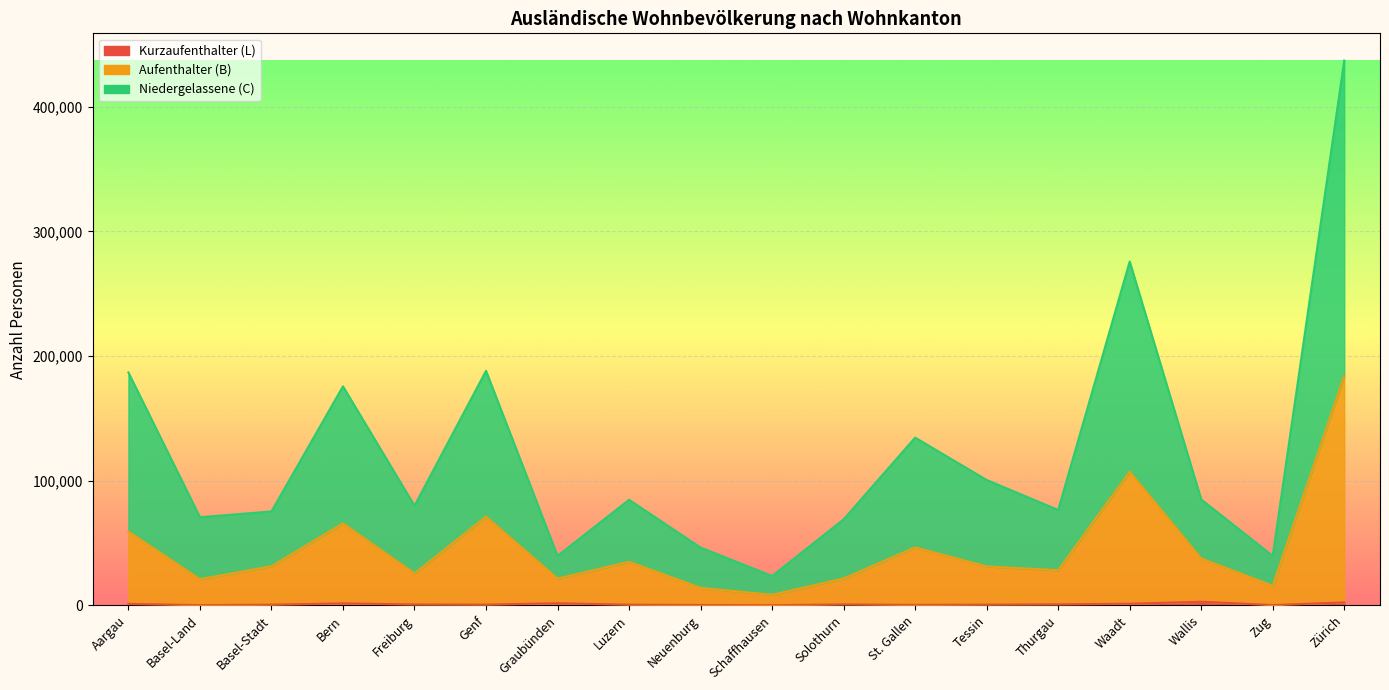

Does the chart display data point markers on the line(s)?

No